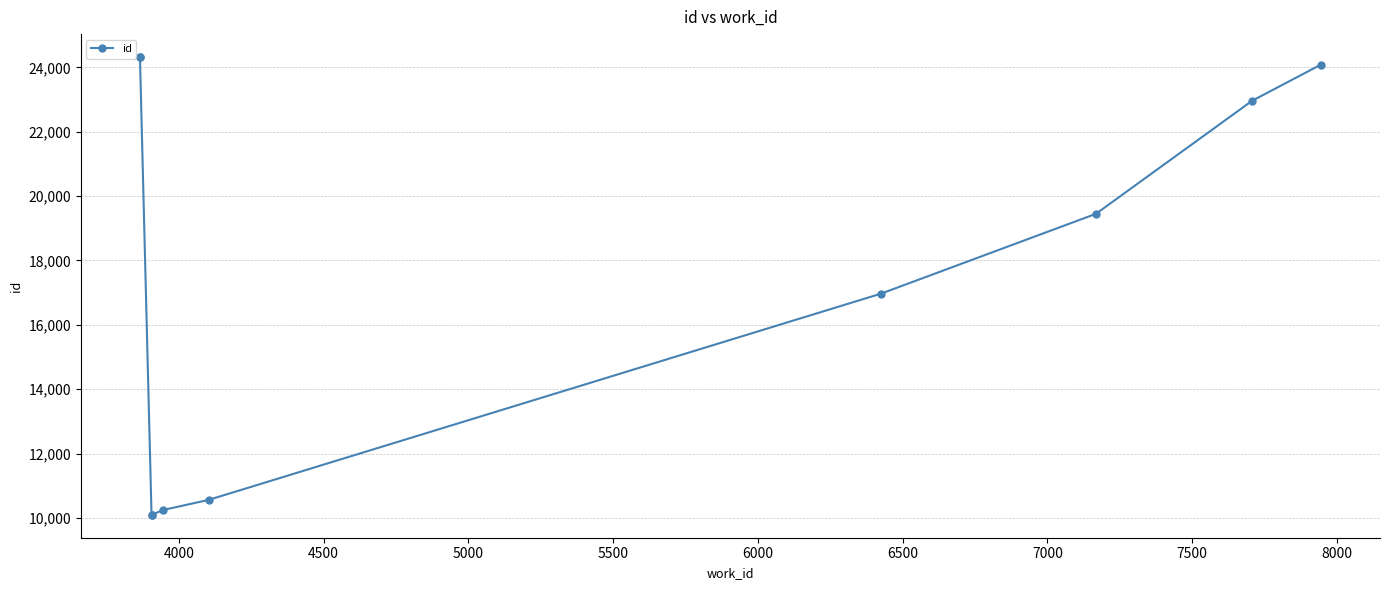

Which has a higher value, 5000 or 4500?

5000